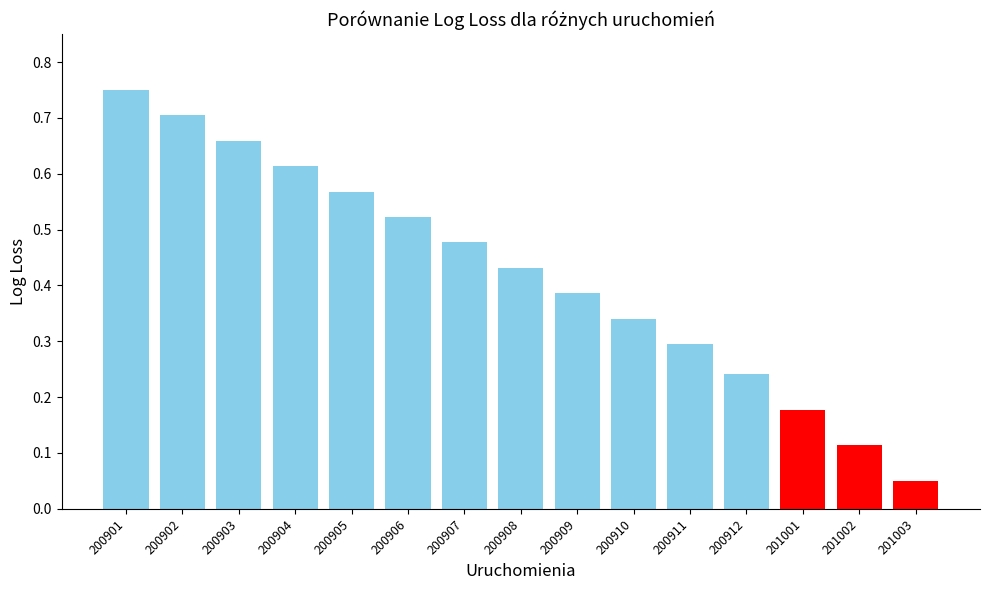

How many bars are there in total?

15